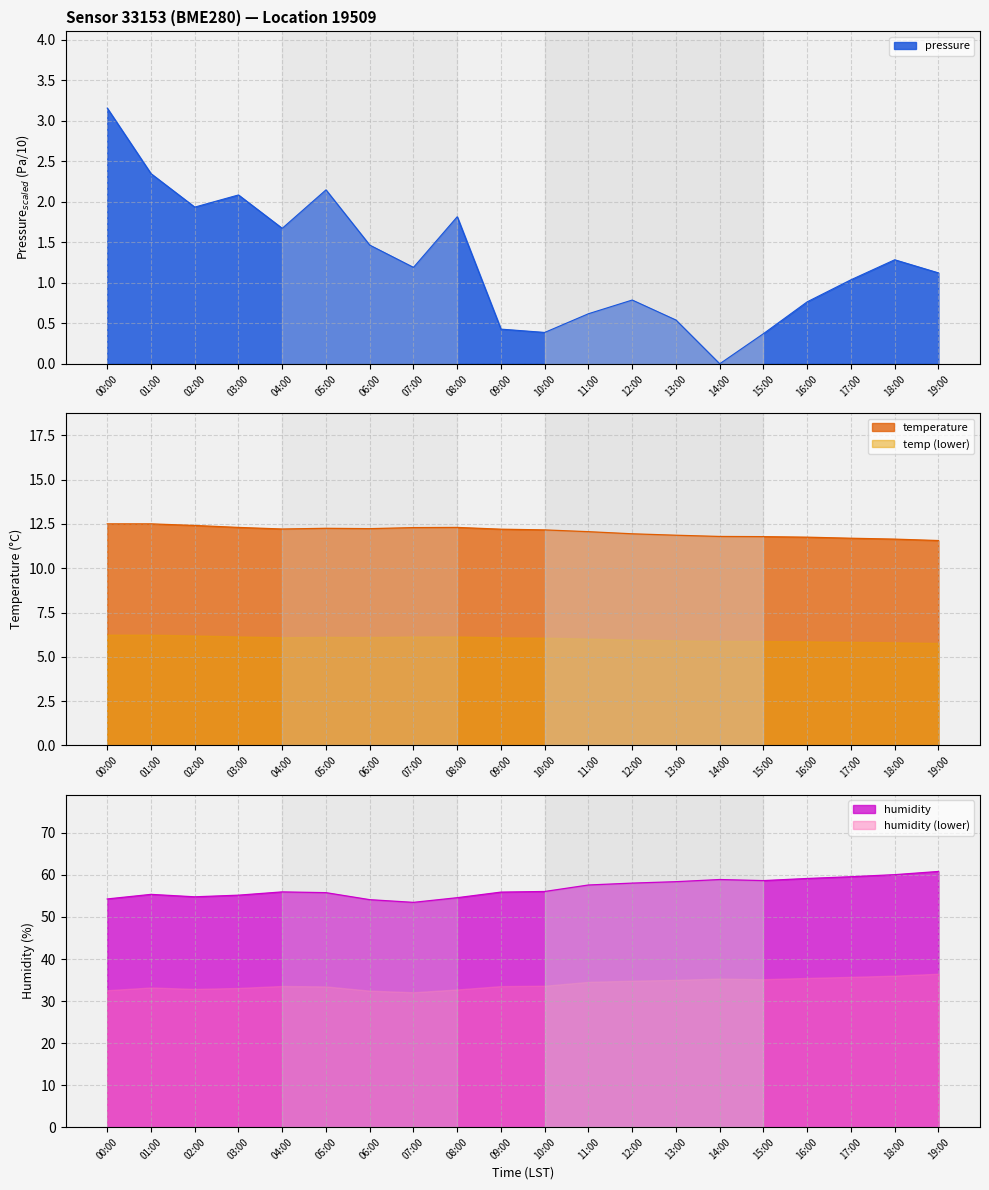

At which category does the chart reach its minimum across all series?

14:00